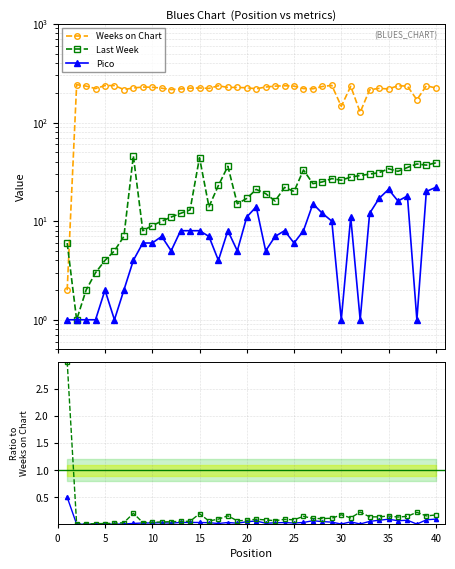

True or false: Pico / Weeks and Last Week / Weeks intersect in this chart.

False